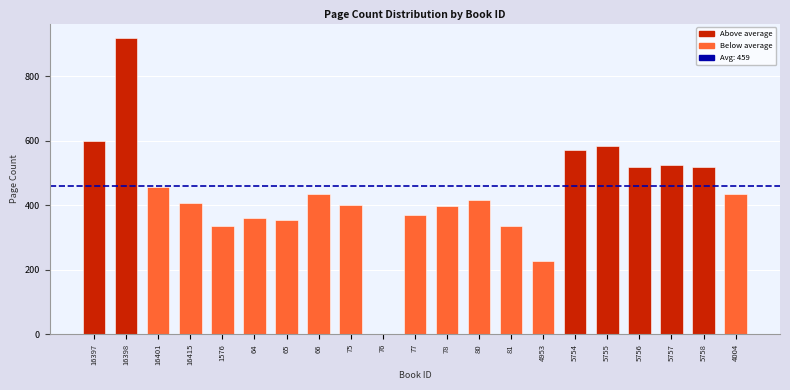

Read the value at 16397, to the nearest 10.

600